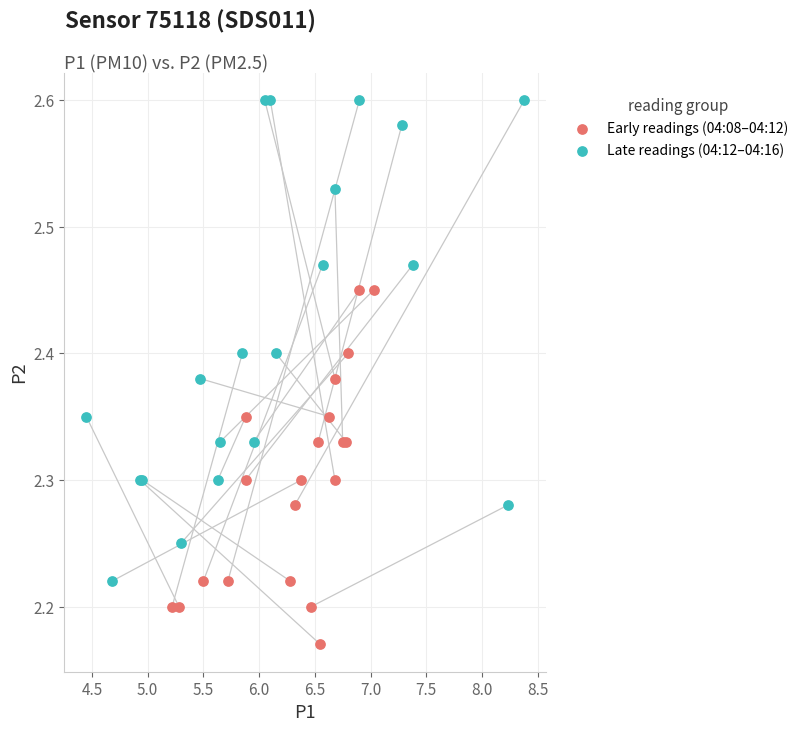

Which series reaches the minimum Y coordinate?

Early readings (04:08–04:12)